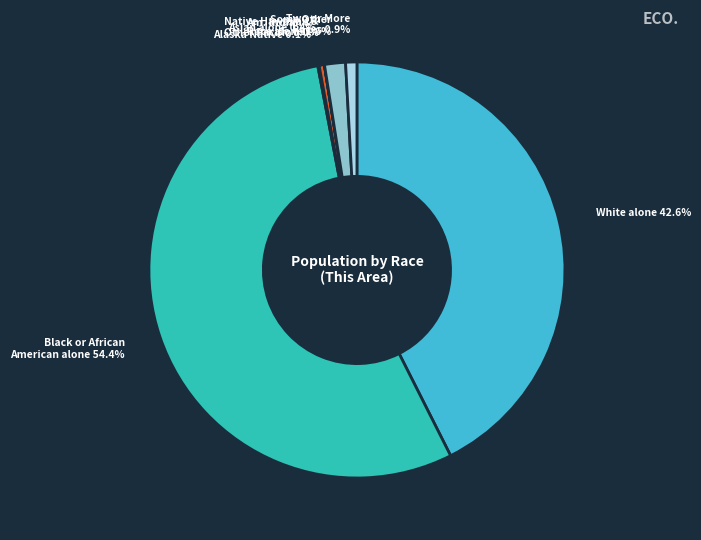

Which slice represents more than half of the pie?

Black or African American alone